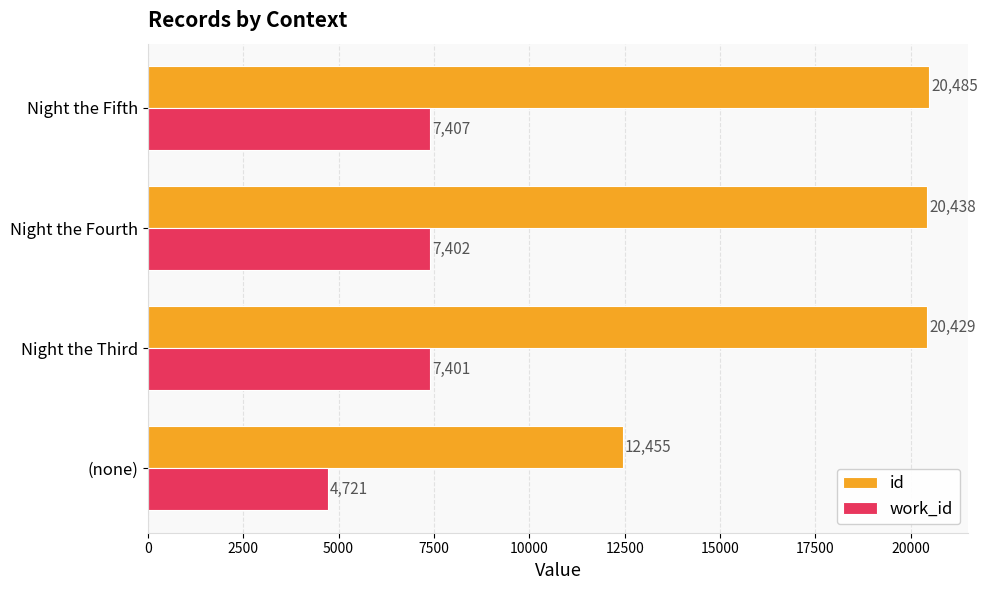

What is the average value of the id series?

18451.9